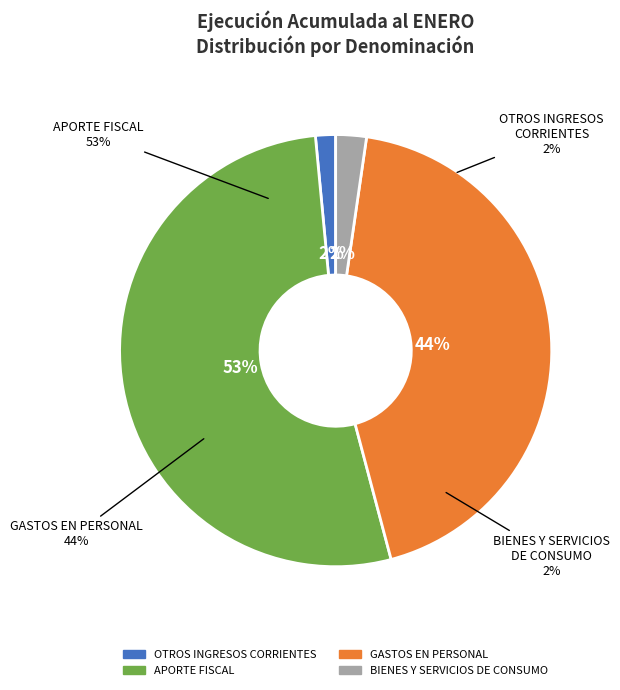

Which slice is the smallest?

OTROS INGRESOS CORRIENTES